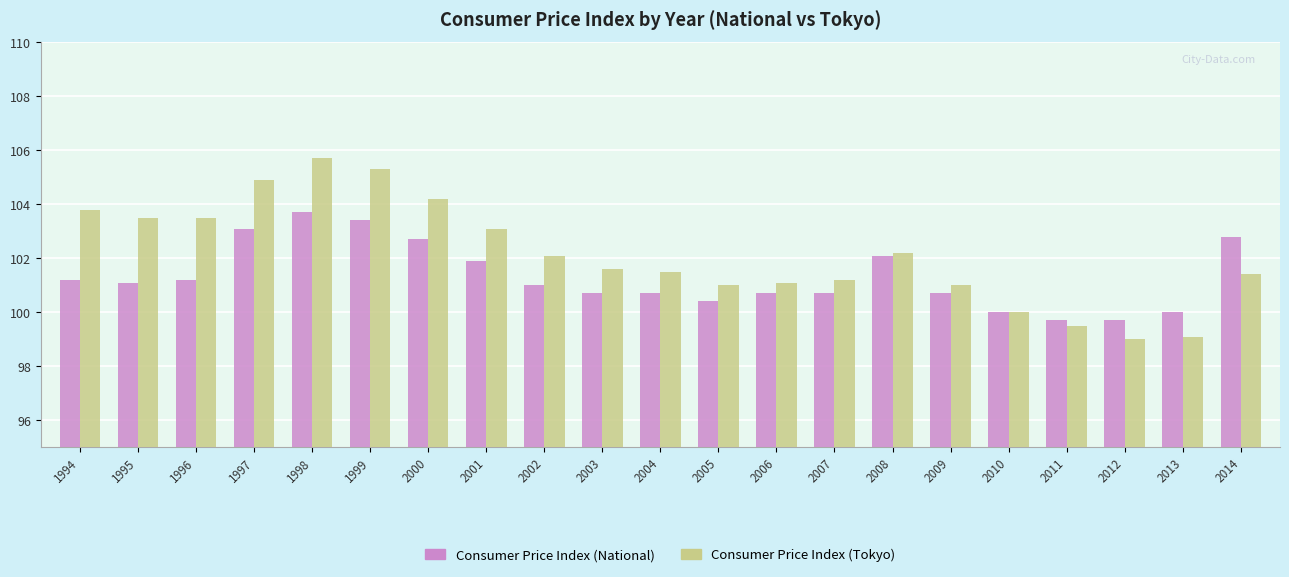

Reading left to right, what are all the values shown in this chart?

Consumer Price Index (National): 1994=101.2	1995=101.1	1996=101.2	1997=103.1	1998=103.7	1999=103.4	2000=102.7	2001=101.9	2002=101.0	2003=100.7	2004=100.7	2005=100.4	2006=100.7	2007=100.7	2008=102.1	2009=100.7	2010=100.0	2011=99.7	2012=99.7	2013=100.0	2014=102.8
Consumer Price Index (Tokyo): 1994=103.8	1995=103.5	1996=103.5	1997=104.9	1998=105.7	1999=105.3	2000=104.2	2001=103.1	2002=102.1	2003=101.6	2004=101.5	2005=101.0	2006=101.1	2007=101.2	2008=102.2	2009=101.0	2010=100.0	2011=99.5	2012=99.0	2013=99.1	2014=101.4